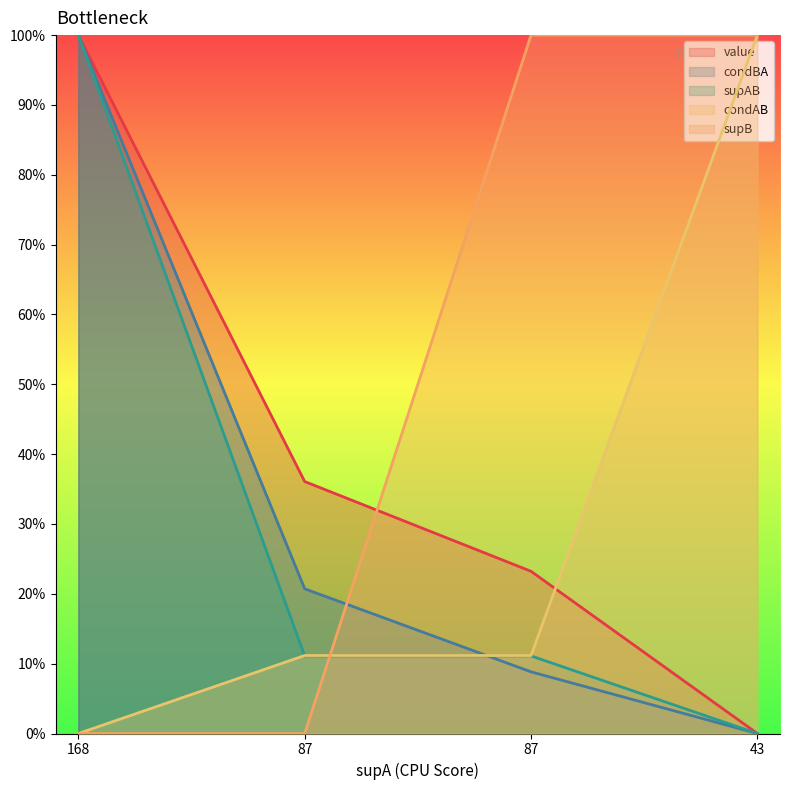

How many condAB values are between 0 and 1?

4